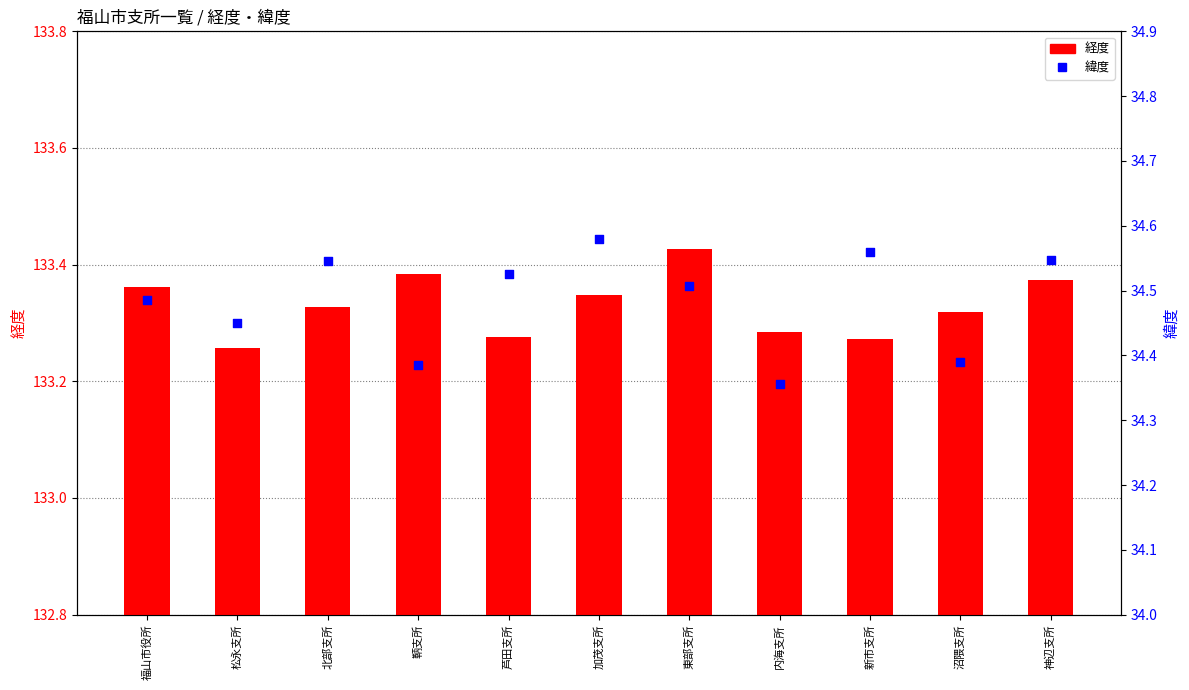

At how many categories does at least one series exceed 122?

11